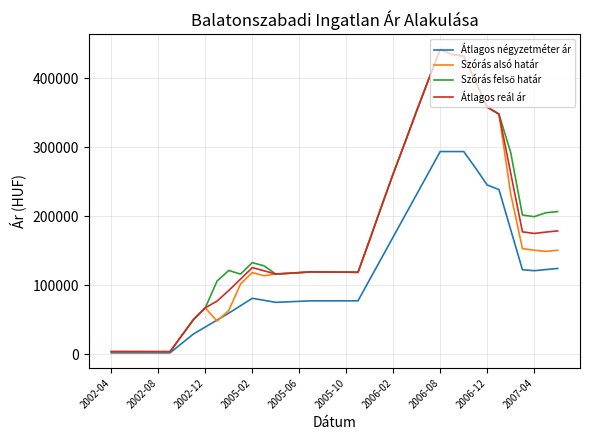

How many series are shown in this chart?

4